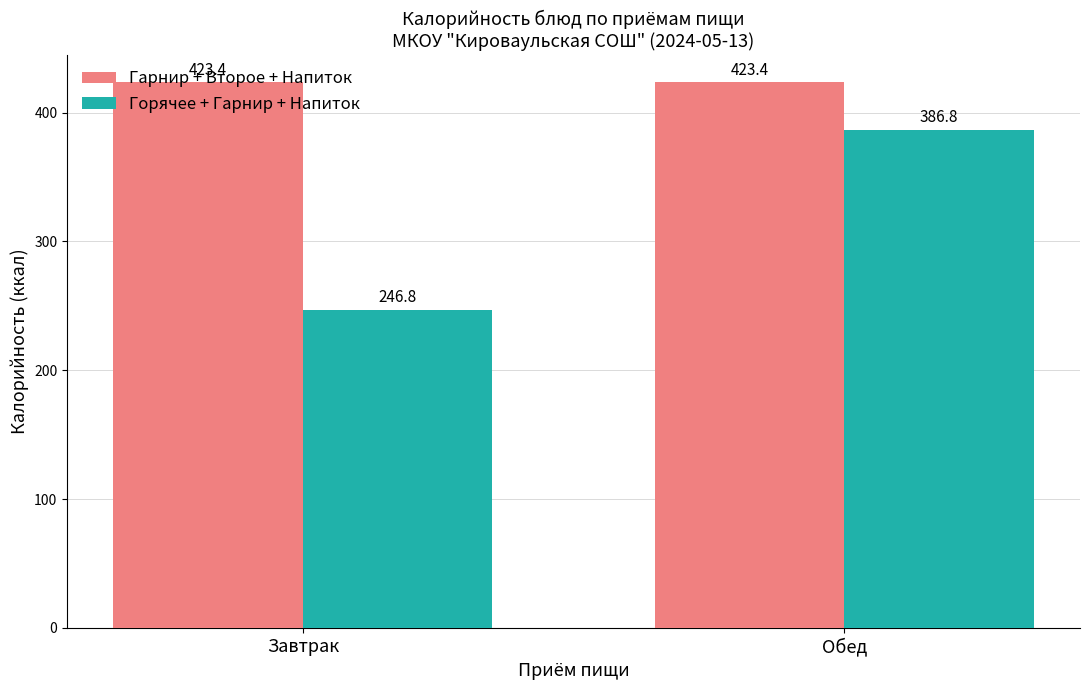

What is the highest value of the Горячее + Гарнир + Напиток series?

386.8